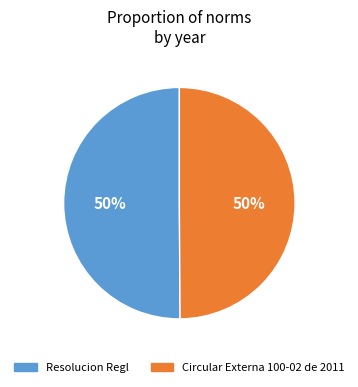

To the nearest percent, what is the average slice percentage?

50%